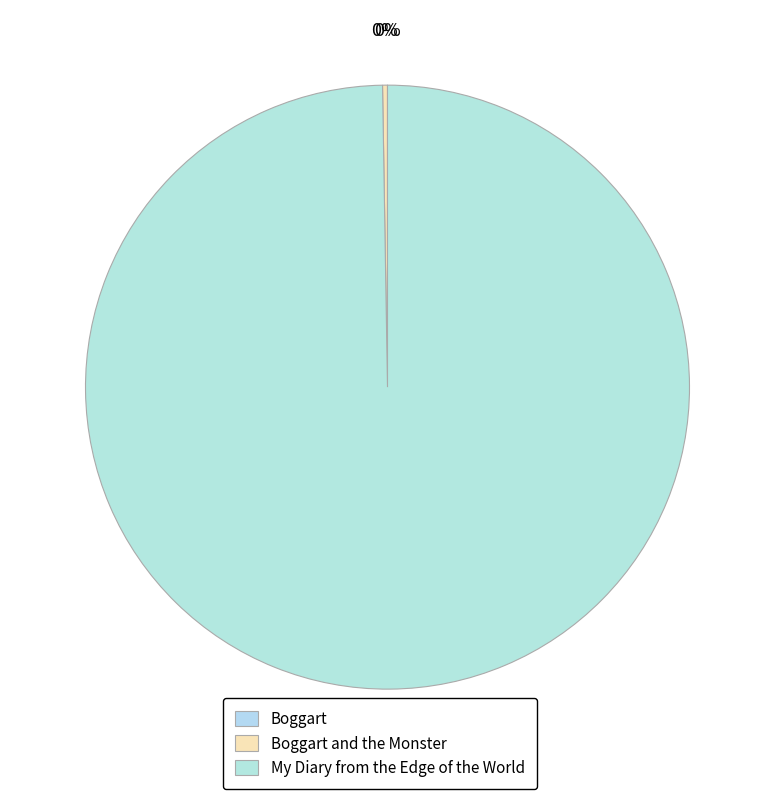

Combined, what portion of the pie is Boggart and the Monster and My Diary from the Edge of the World?

100.0%